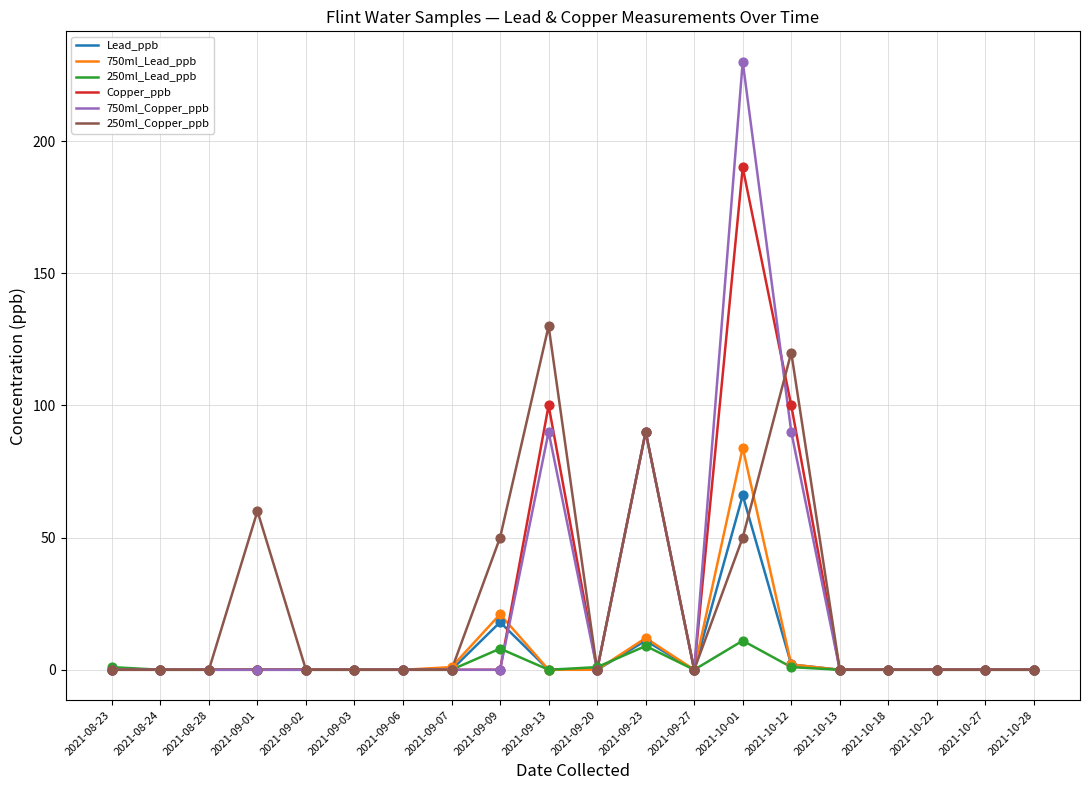

What are all the series names shown in the legend?

Lead_ppb, 750ml_Lead_ppb, 250ml_Lead_ppb, Copper_ppb, 750ml_Copper_ppb, 250ml_Copper_ppb